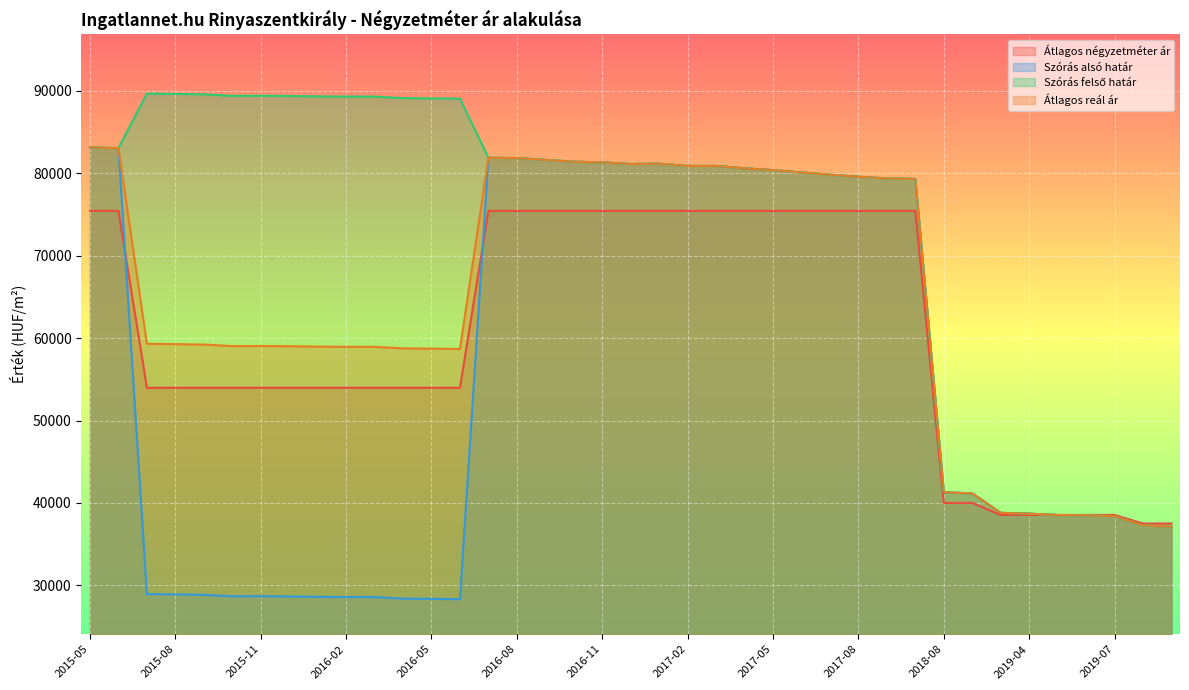

Where does the Szórás felső határ series first go above 81178?

2015-05